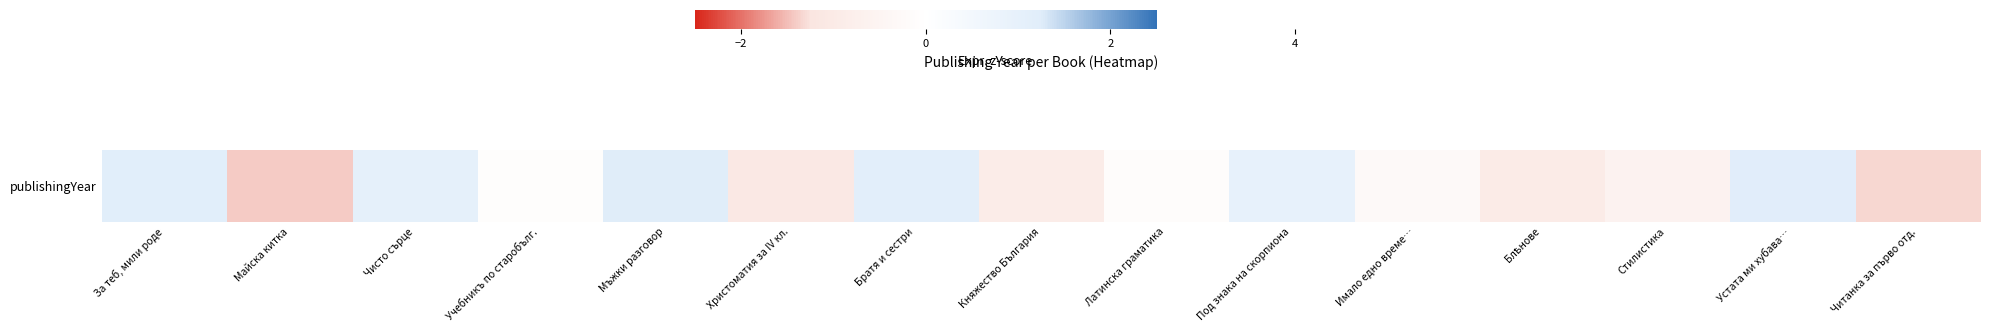

What is the change in value from За теб, мили роде to Латинска граматика?

-1.3